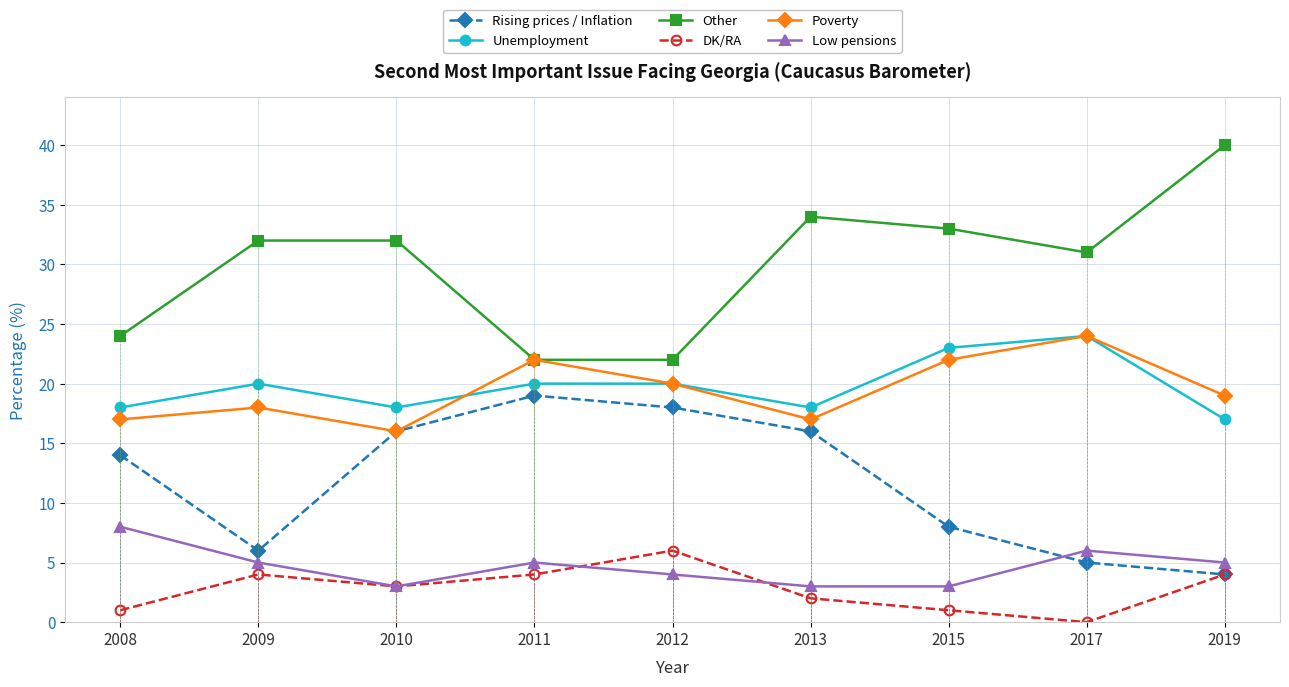

Where does the Rising prices / Inflation series first go above 14?

2010